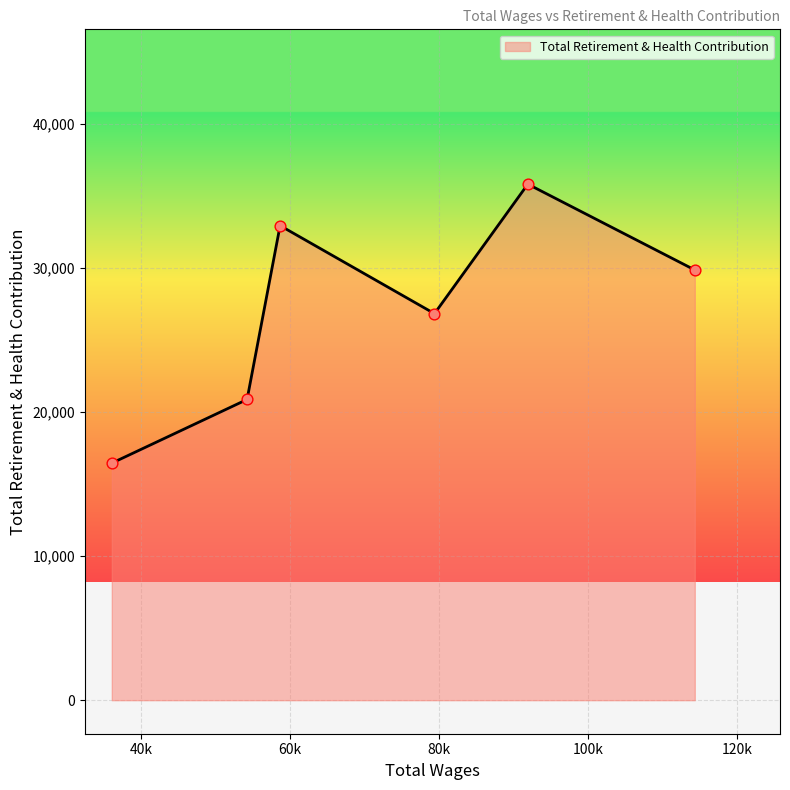

What is the minimum value shown in the chart?

16457